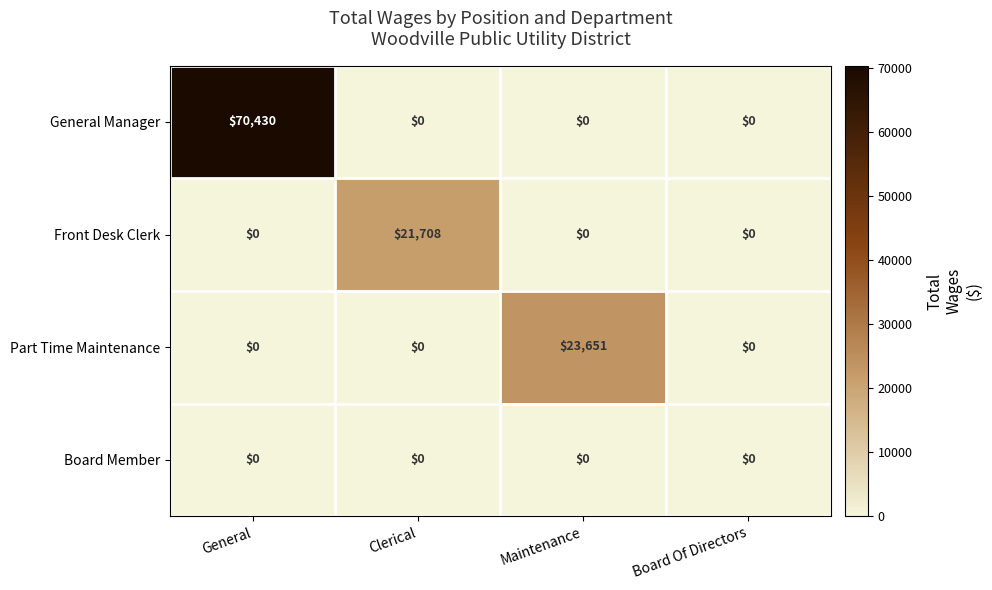

How many categories are shown in the chart?

4